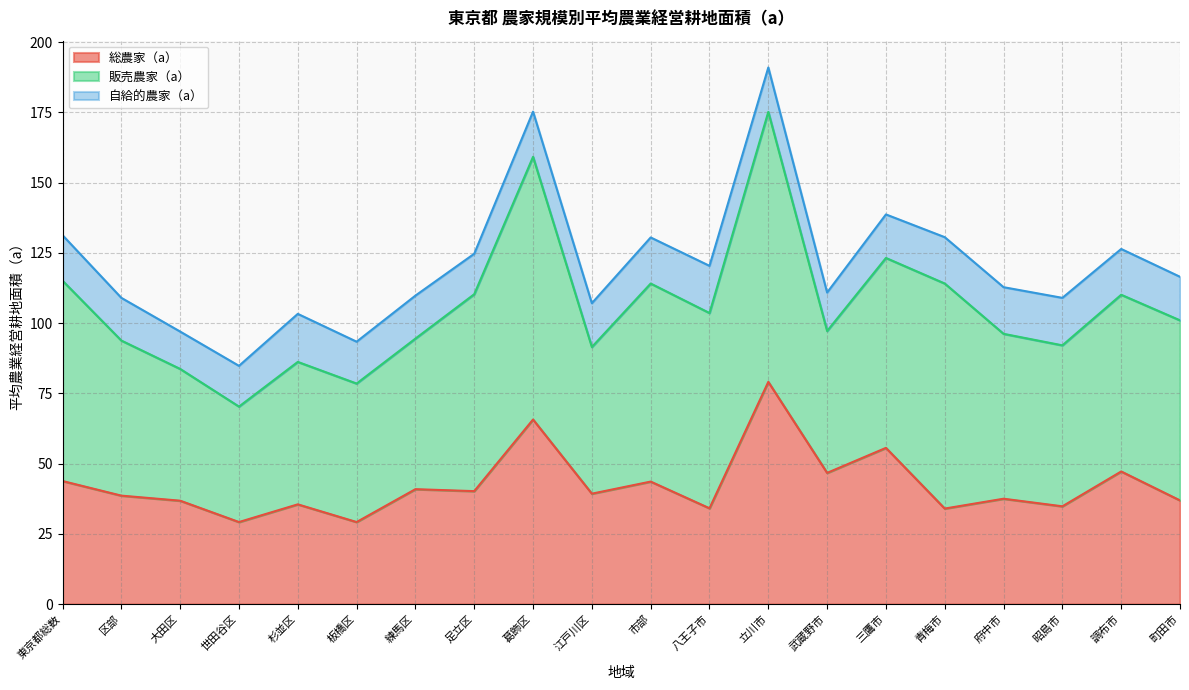

True or false: 販売農家（a） has a value of 96.1 at 立川市.

True